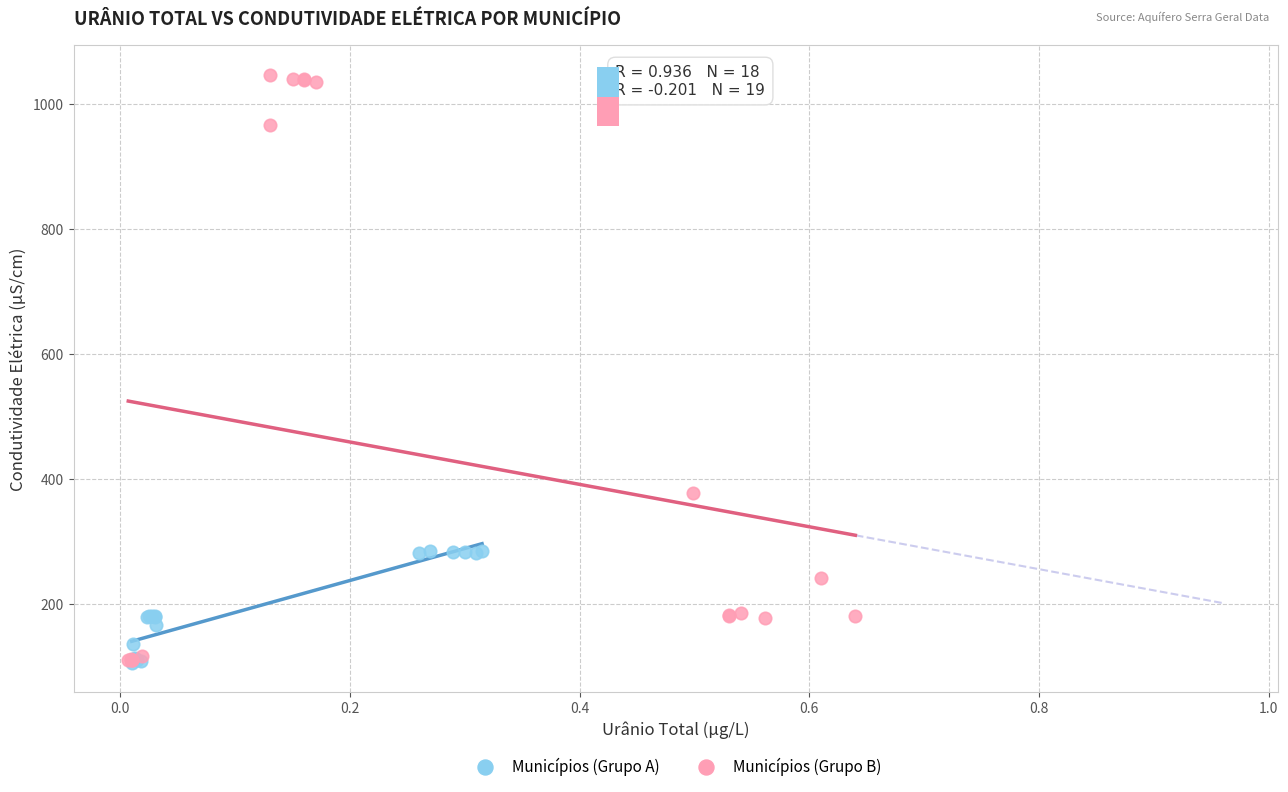

What are all the series names shown in the legend?

Municípios (Grupo A), Municípios (Grupo B)